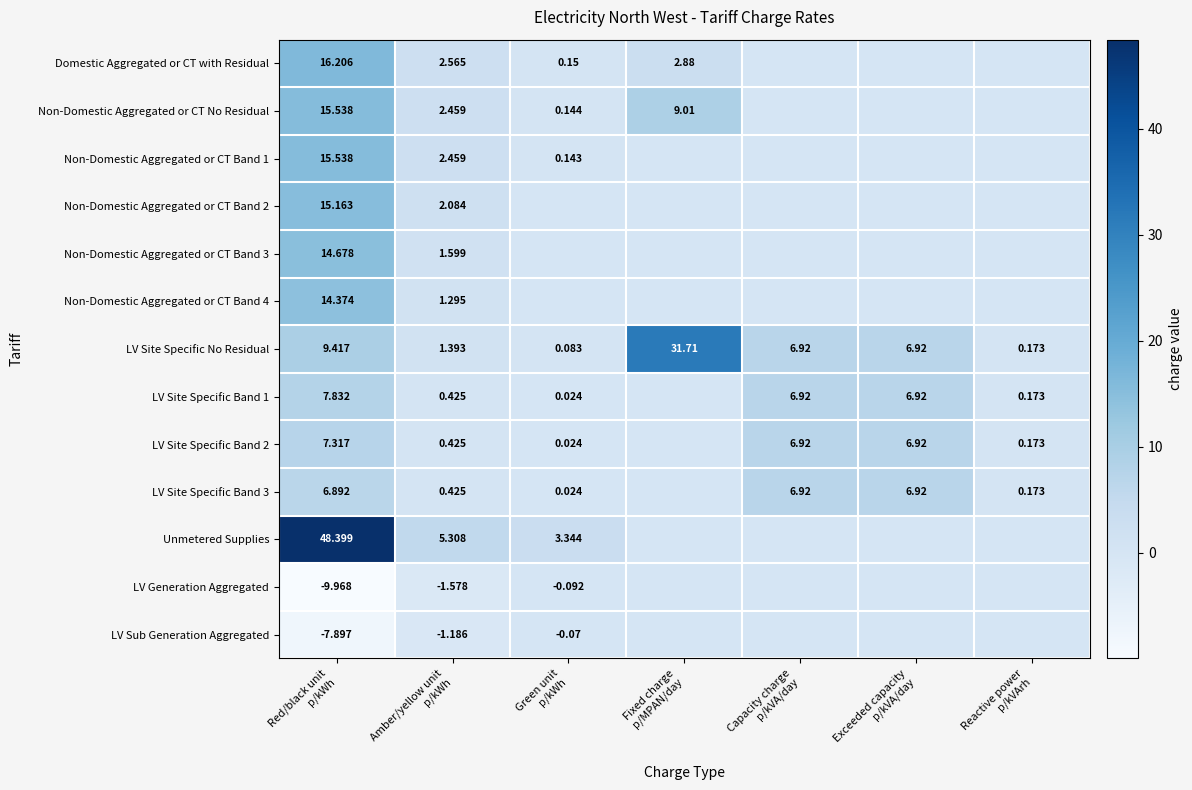

At Fixed charge p/MPAN/day, list the series in order from smallest to largest.

Non-Domestic Aggregated or CT Band 1, Non-Domestic Aggregated or CT Band 2, Non-Domestic Aggregated or CT Band 3, Non-Domestic Aggregated or CT Band 4, LV Site Specific Band 1, LV Site Specific Band 2, LV Site Specific Band 3, Unmetered Supplies, LV Generation Aggregated, LV Sub Generation Aggregated, Domestic Aggregated or CT with Residual, Non-Domestic Aggregated or CT No Residual, LV Site Specific No Residual